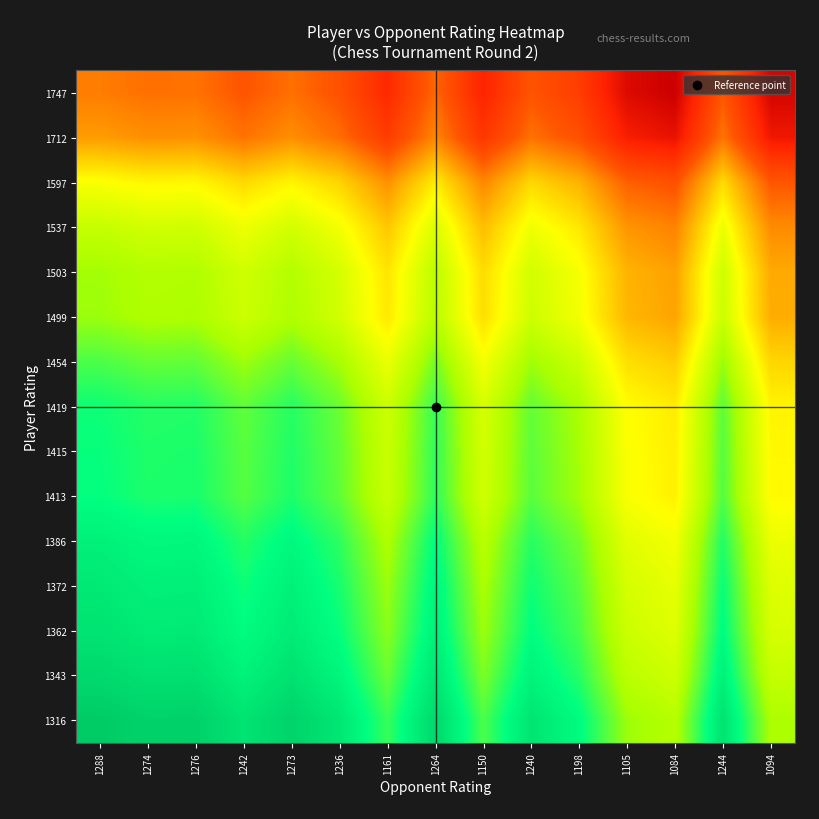

At how many categories does at least one series exceed 55?

15